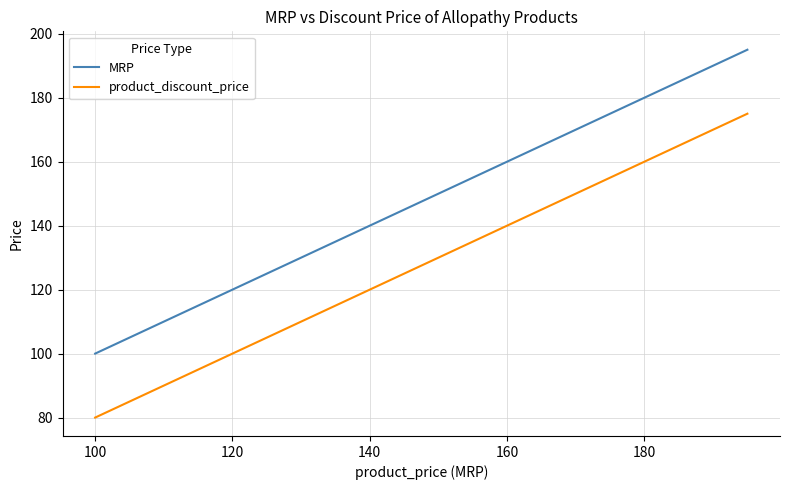

How many values in the MRP series are below 150?

10